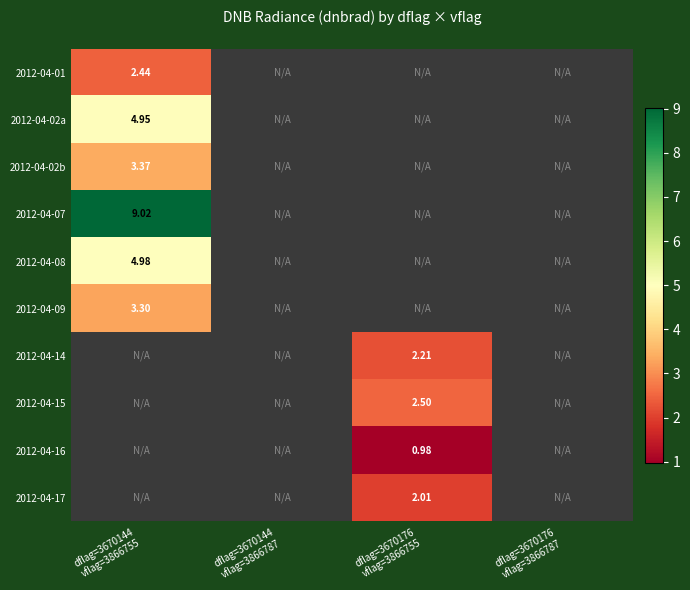

What is the maximum value for 2012-04-08?

5.0